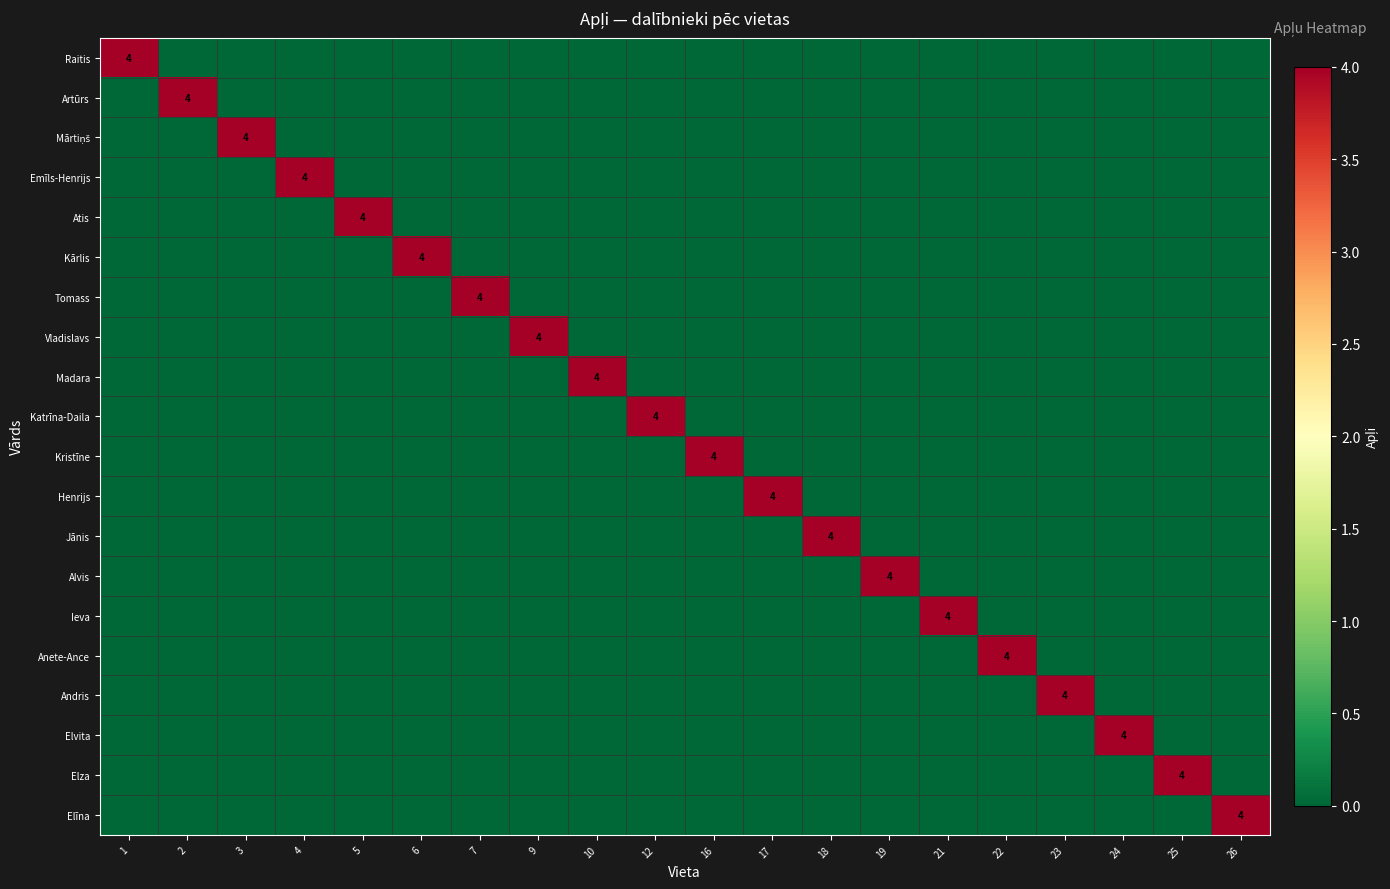

The Ieva series shows 4 at 21. True or false?

True